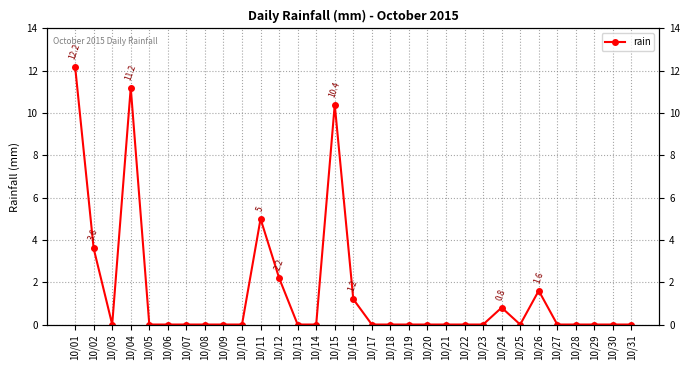

Reading left to right, what are all the values shown in this chart?

10/01=12.2	10/02=3.6	10/03=0.0	10/04=11.2	10/05=0.0	10/06=0.0	10/07=0.0	10/08=0.0	10/09=0.0	10/10=0.0	10/11=5.0	10/12=2.2	10/13=0.0	10/14=0.0	10/15=10.4	10/16=1.2	10/17=0.0	10/18=0.0	10/19=0.0	10/20=0.0	10/21=0.0	10/22=0.0	10/23=0.0	10/24=0.8	10/25=0.0	10/26=1.6	10/27=0.0	10/28=0.0	10/29=0.0	10/30=0.0	10/31=0.0